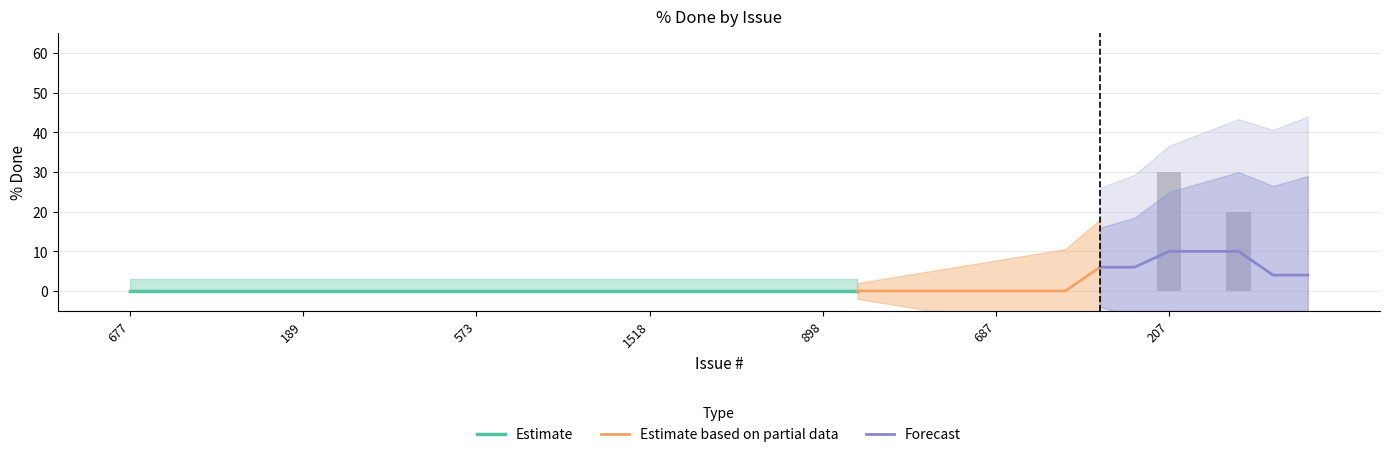

What position from the left is 246?

3